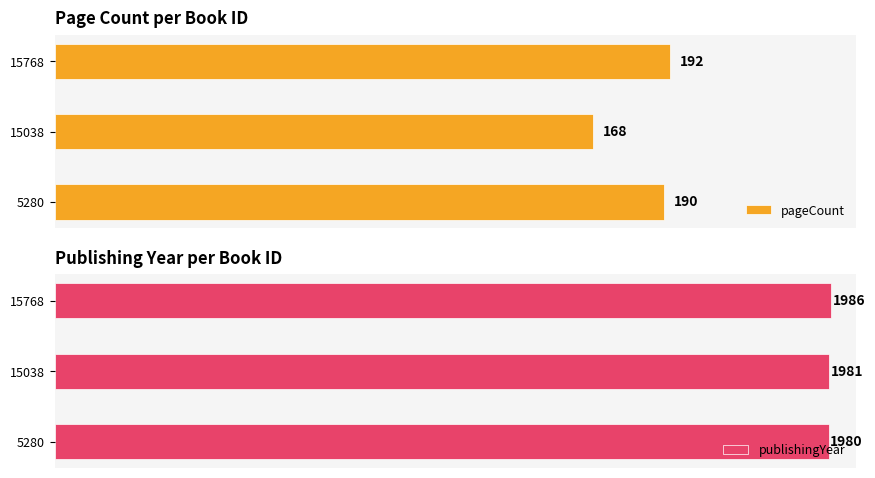

What is the minimum value for publishingYear?

1980